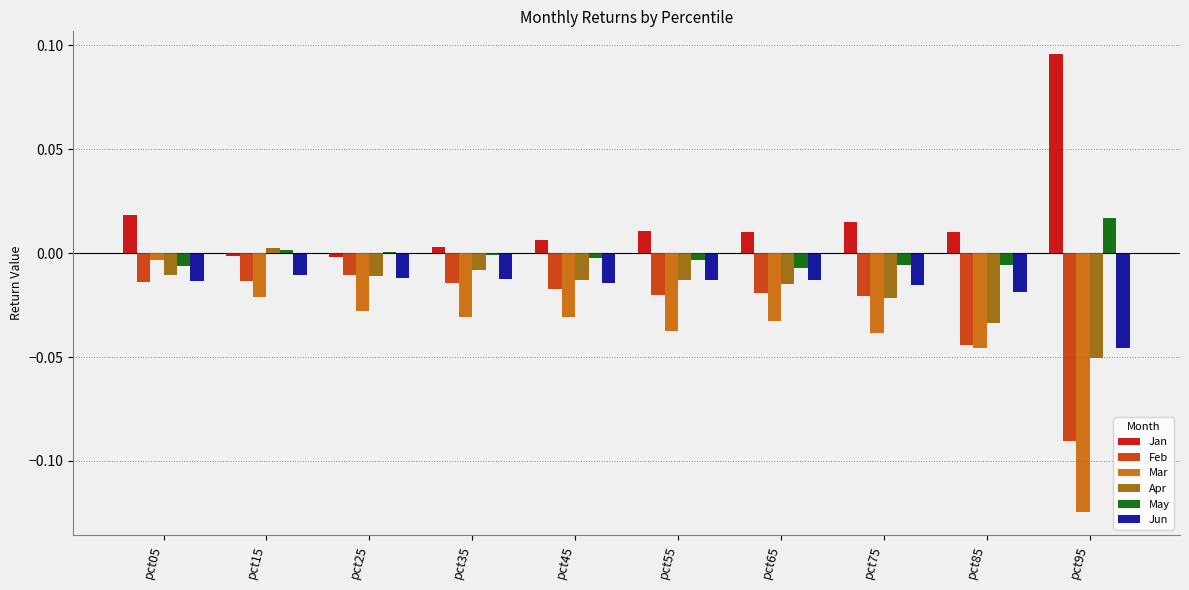

Does the chart contain stacked bars?

No